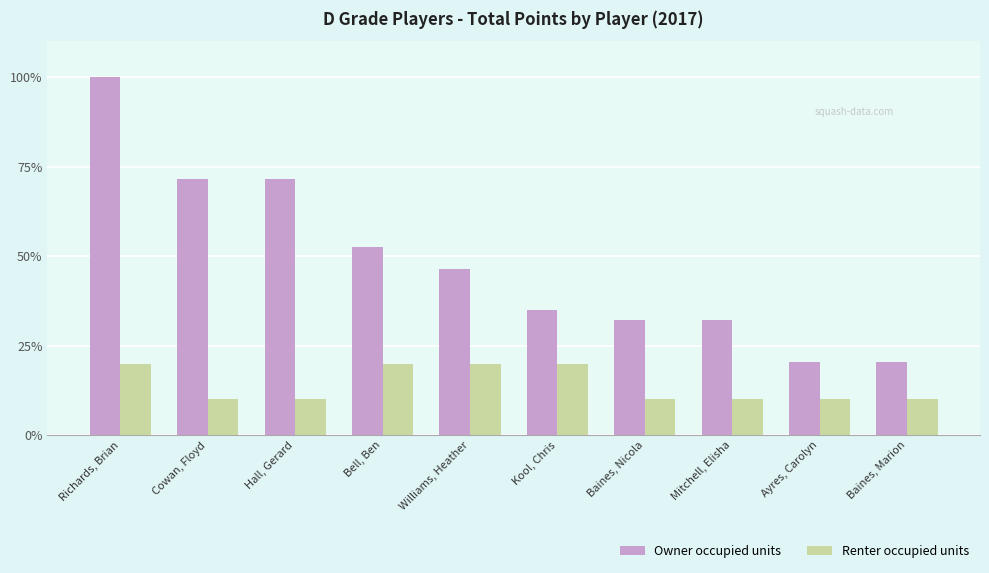

The value of Renter occupied units at Richards, Brian is 10.9. True or false?

False